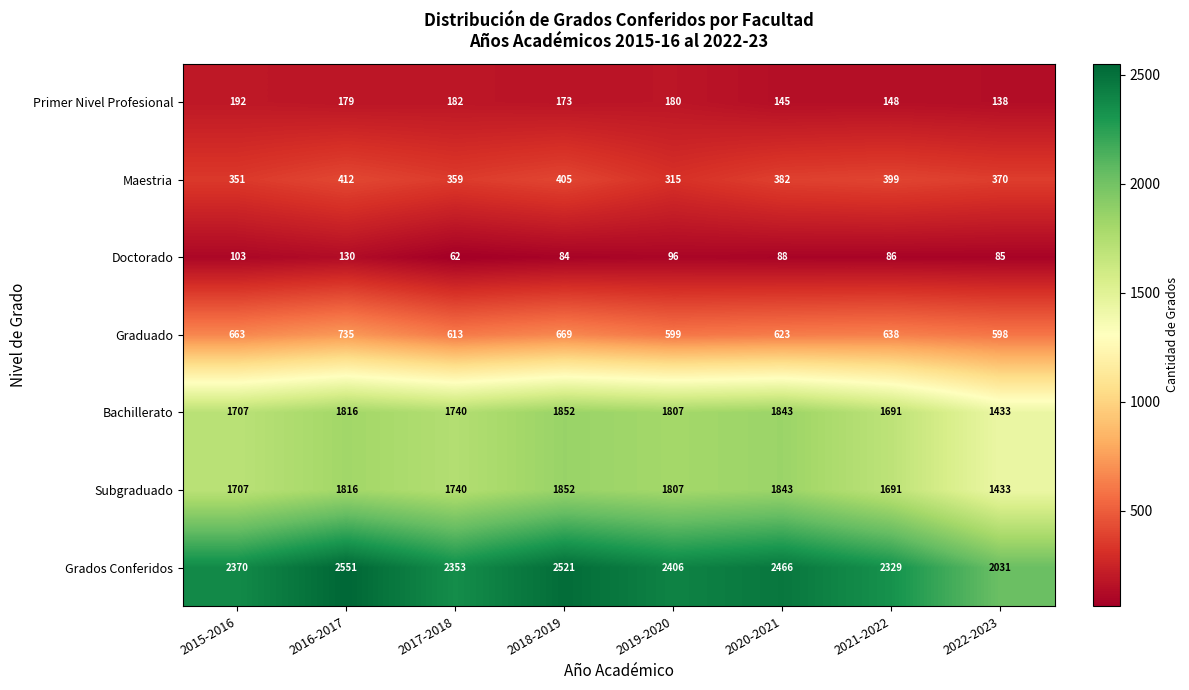

What is the sum of all Graduado values?

5138